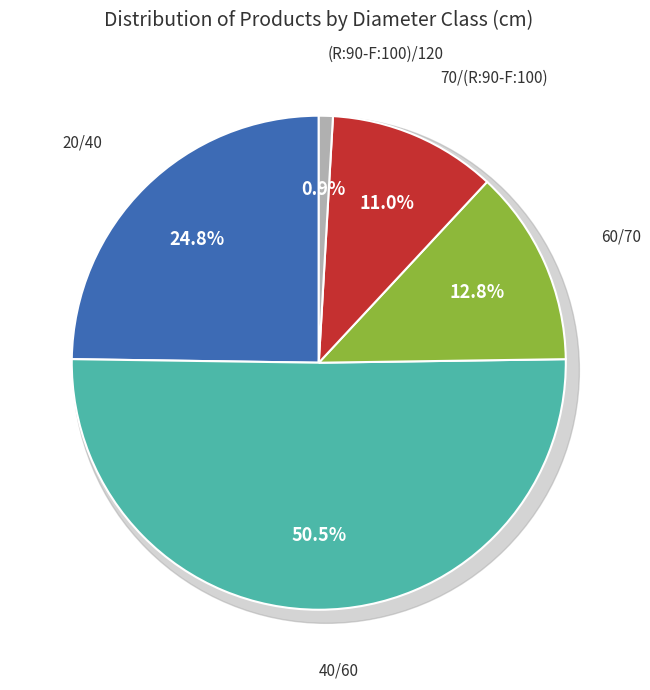

To the nearest percent, what is the difference between the largest and smallest slice percentages?

50%